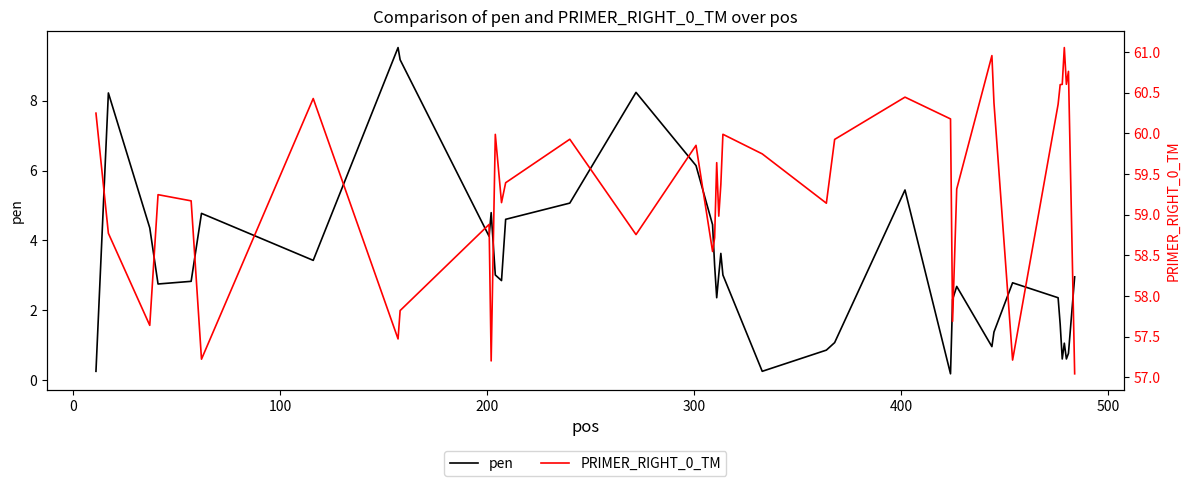

List the series in order of their overall mean, lowest first.

pen, PRIMER_RIGHT_0_TM